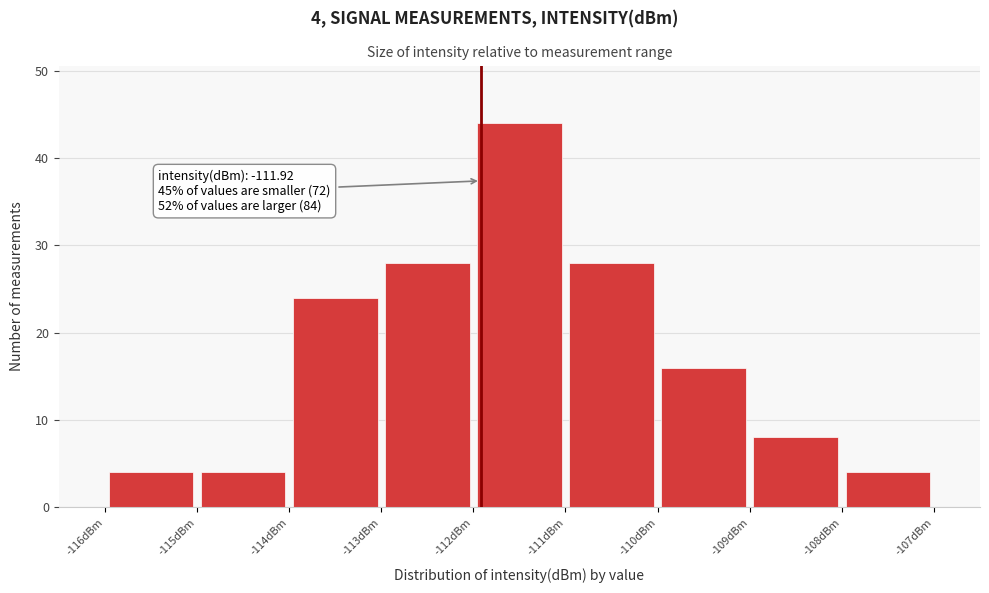

Which range on the x-axis has the tallest bar?

-112 to -111